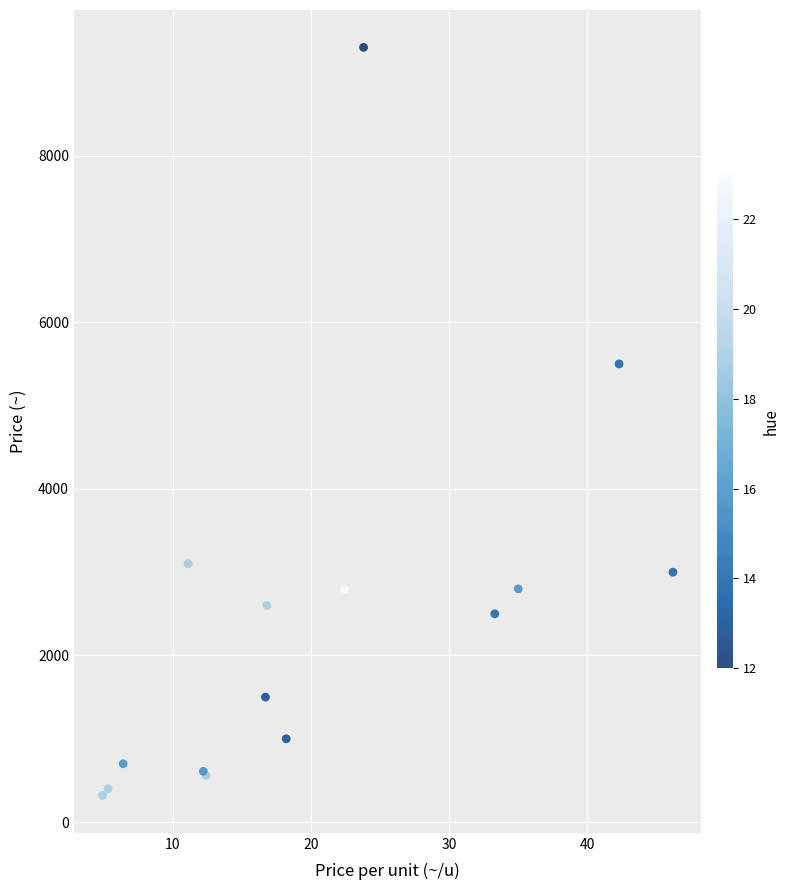

What Y value in the scatter plot is closest to 4810?

5500